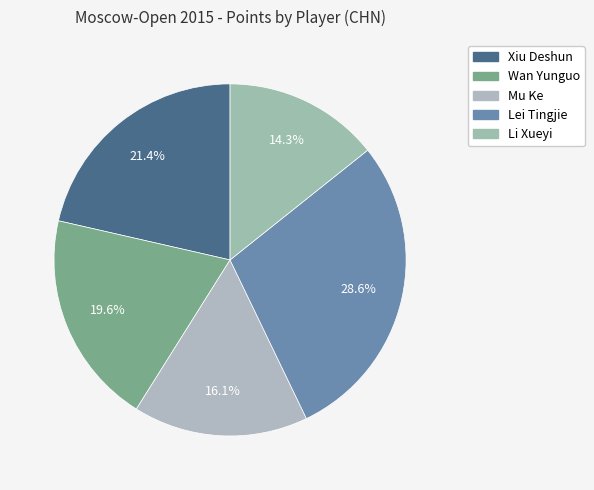

What is the ratio of the value at Lei Tingjie to the value at Wan Yunguo?

1.5